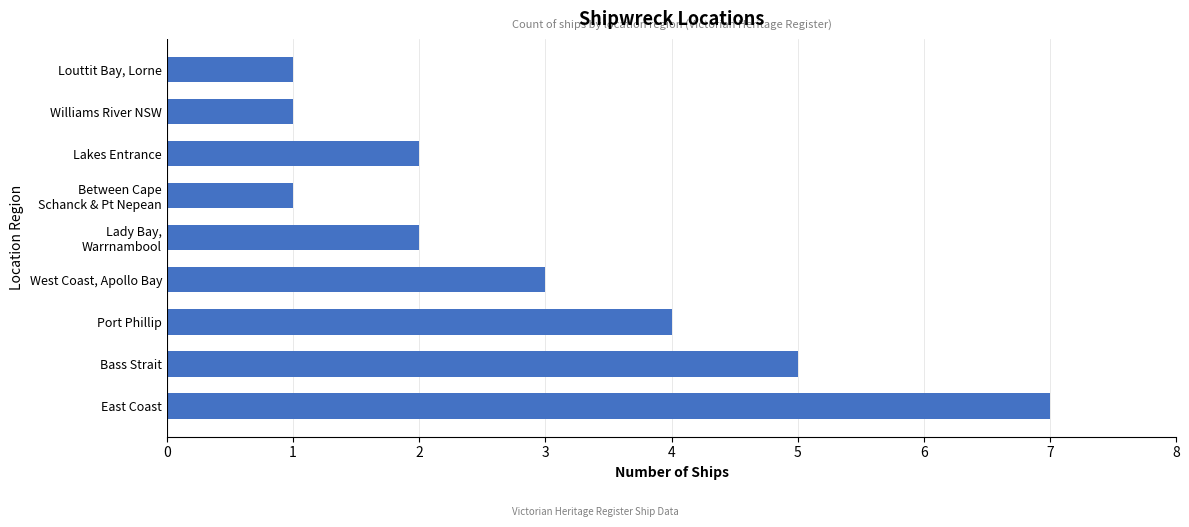

What is the smallest value displayed?

1